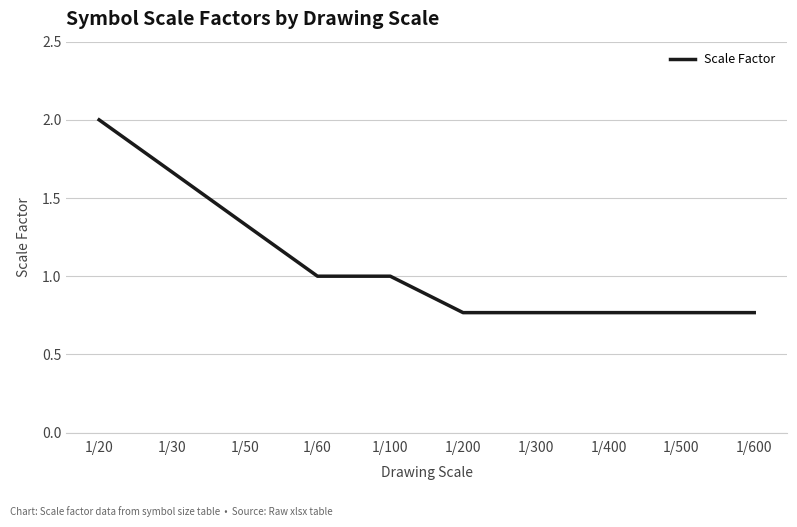

Which category has the highest value across all series?

1/20